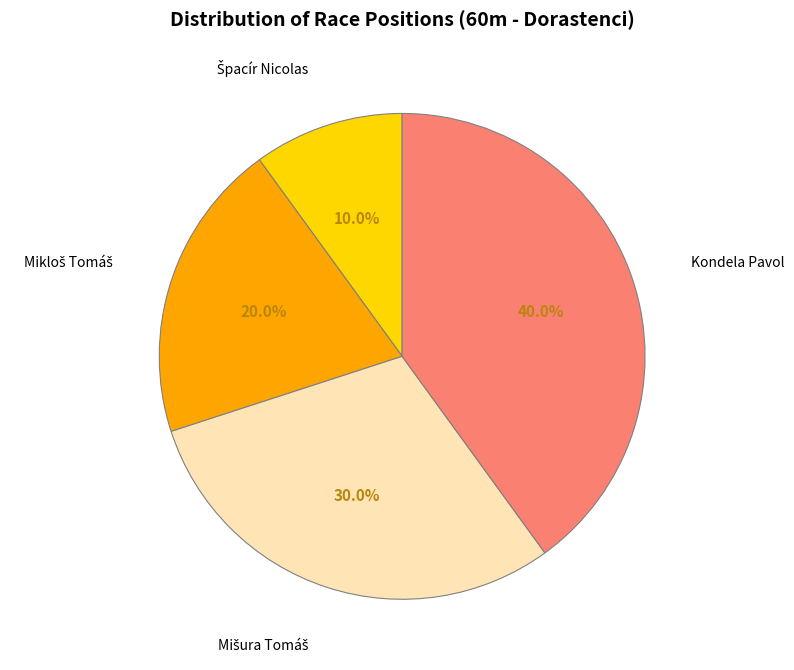

Is there a majority slice in this chart?

No